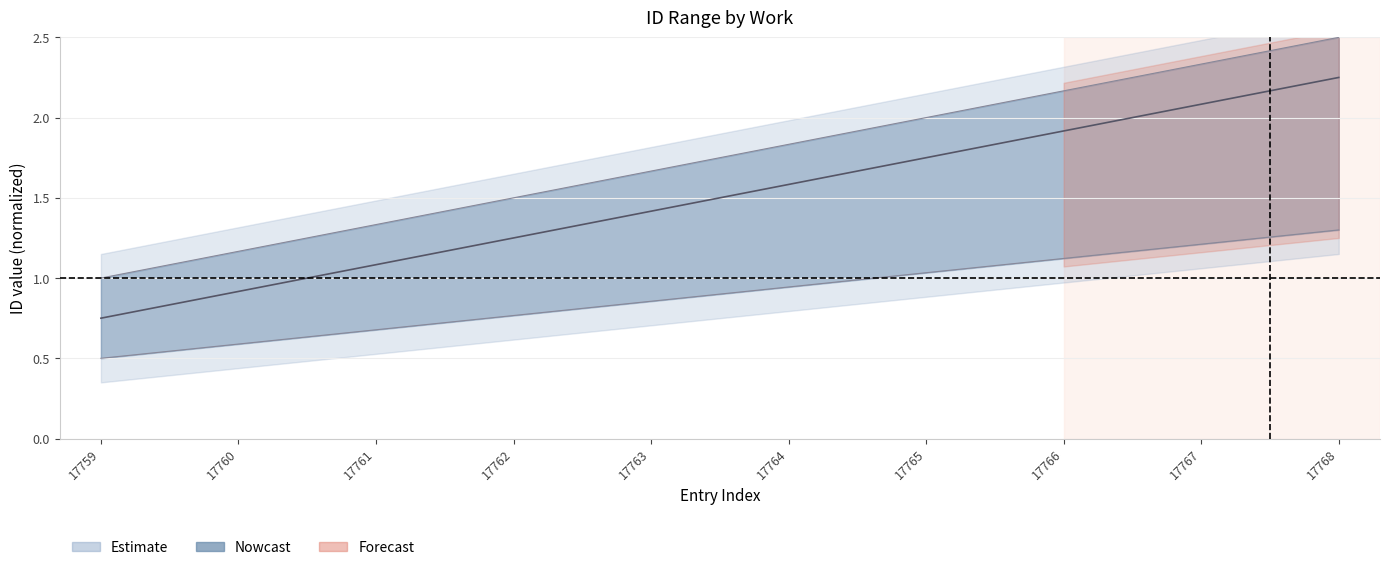

How many categories are shown in the chart?

10